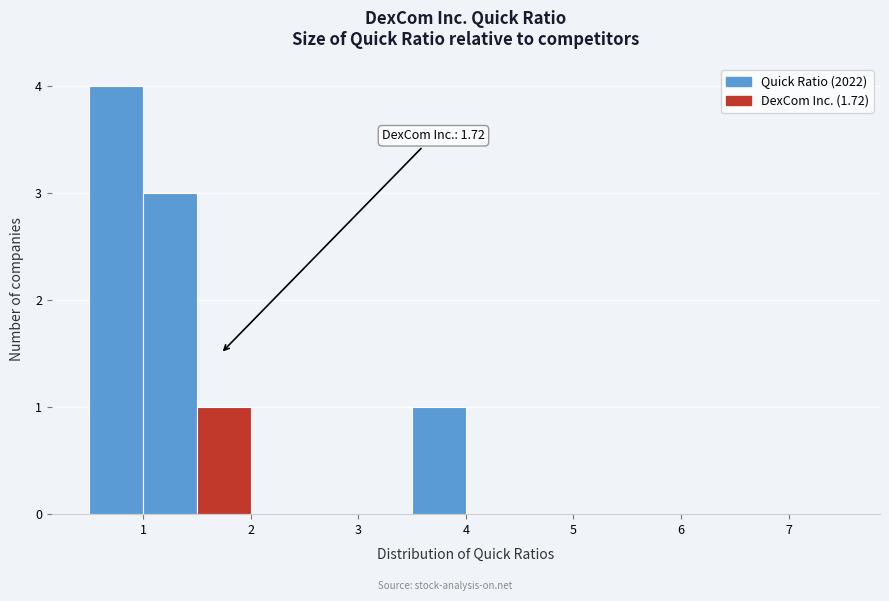

Which range on the x-axis has the tallest bar?

0.5 to 1.0